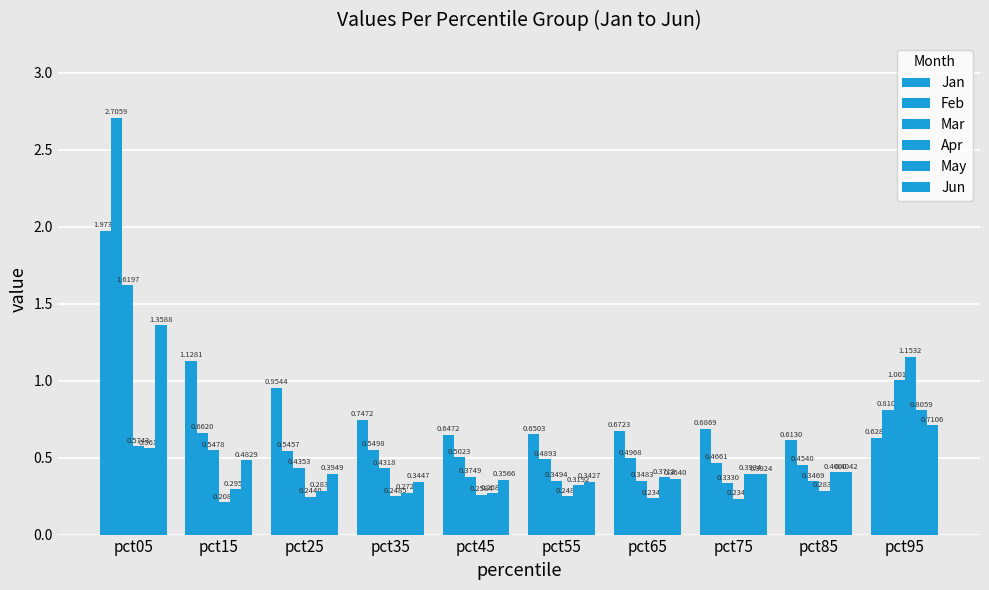

Does the chart contain any negative values?

No